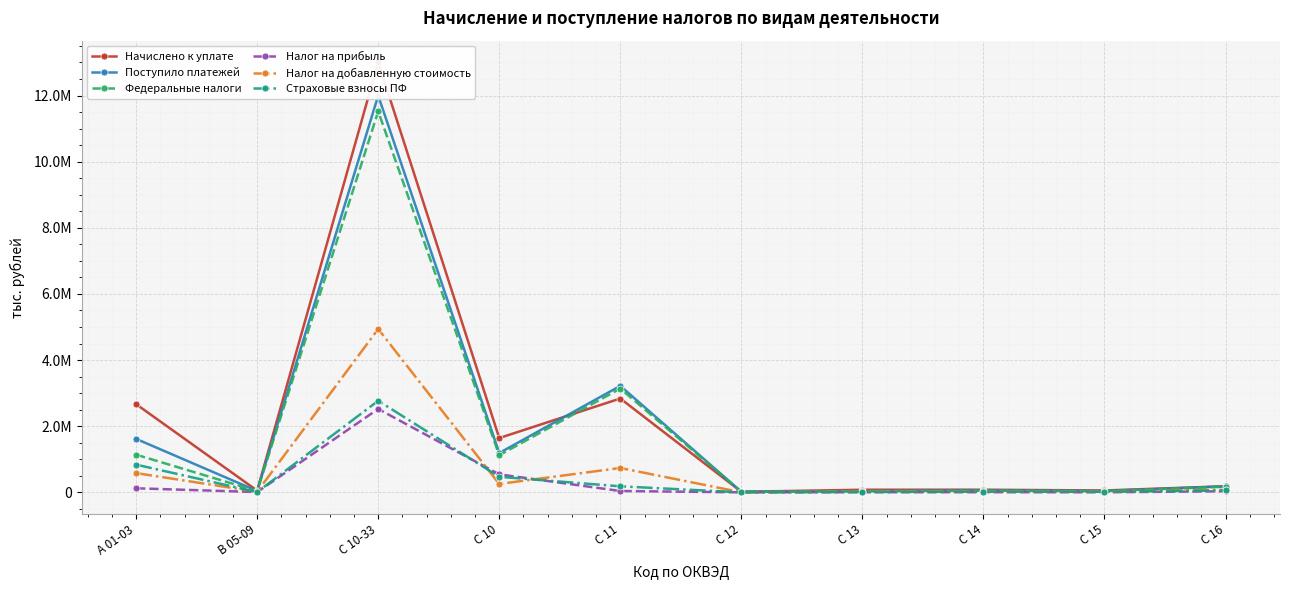

Is the value of Налог на добавленную стоимость at С 13 greater than the value of Страховые взносы ПФ at С 14?

Yes